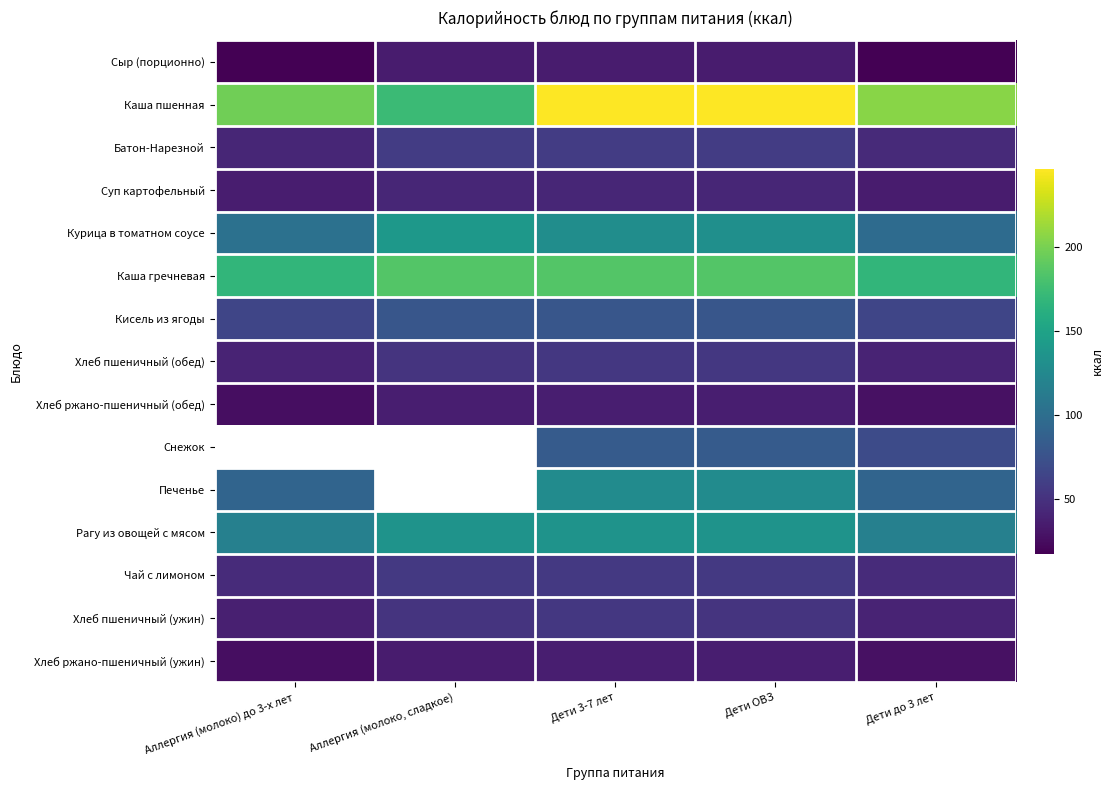

Is the value of Кисель из ягоды at Дети до 3 лет greater than the value of Каша пшенная at Дети до 3 лет?

No